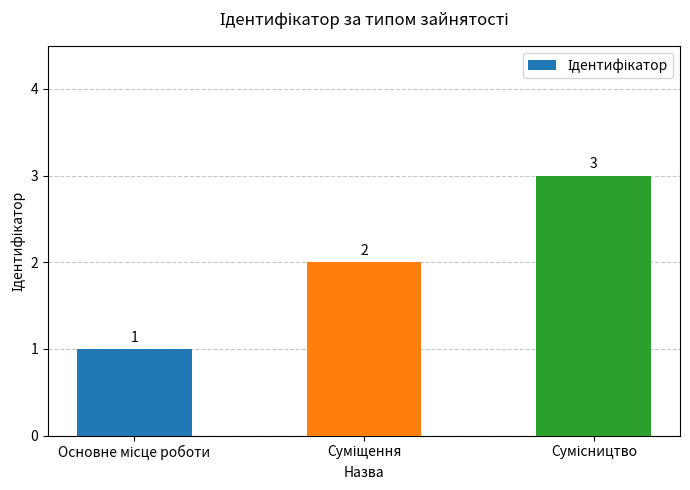

What is the greatest value displayed?

3